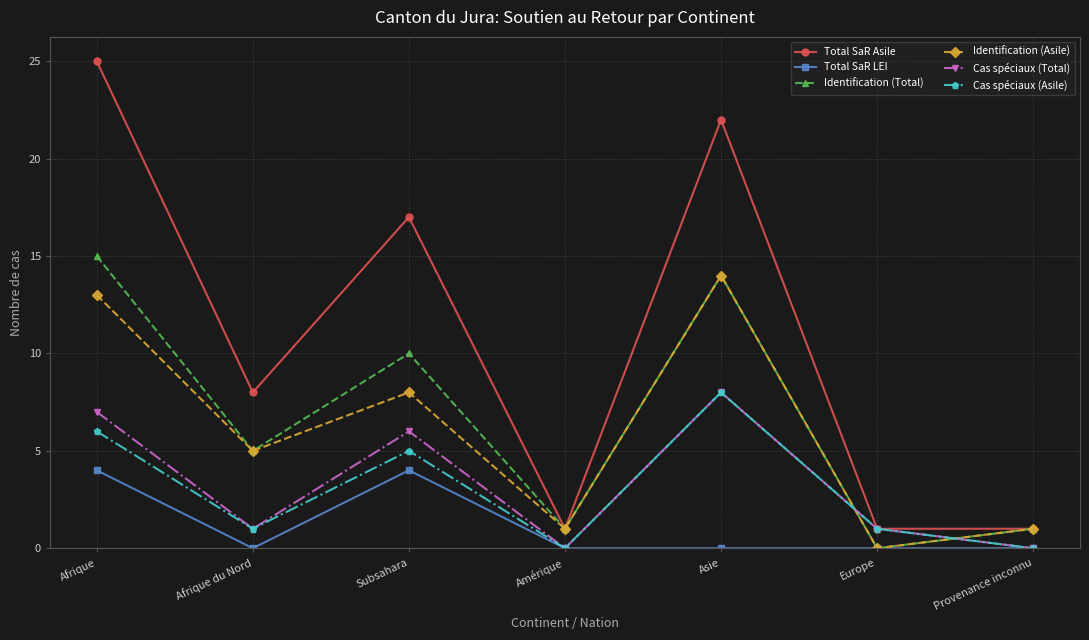

At which category is the sum across all series the highest?

Afrique